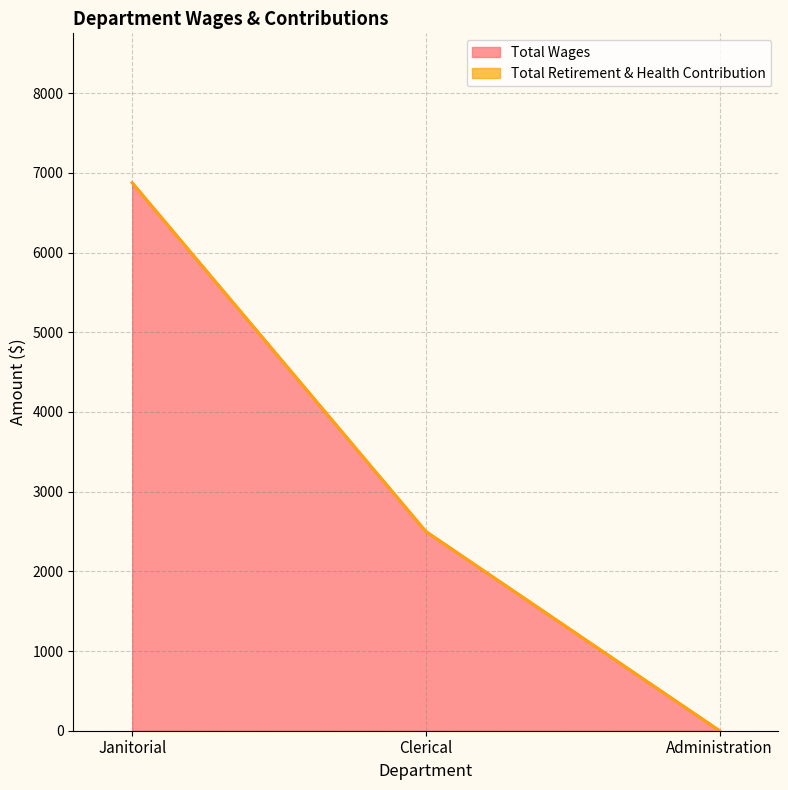

At which label does the data first exceed 2500?

Janitorial